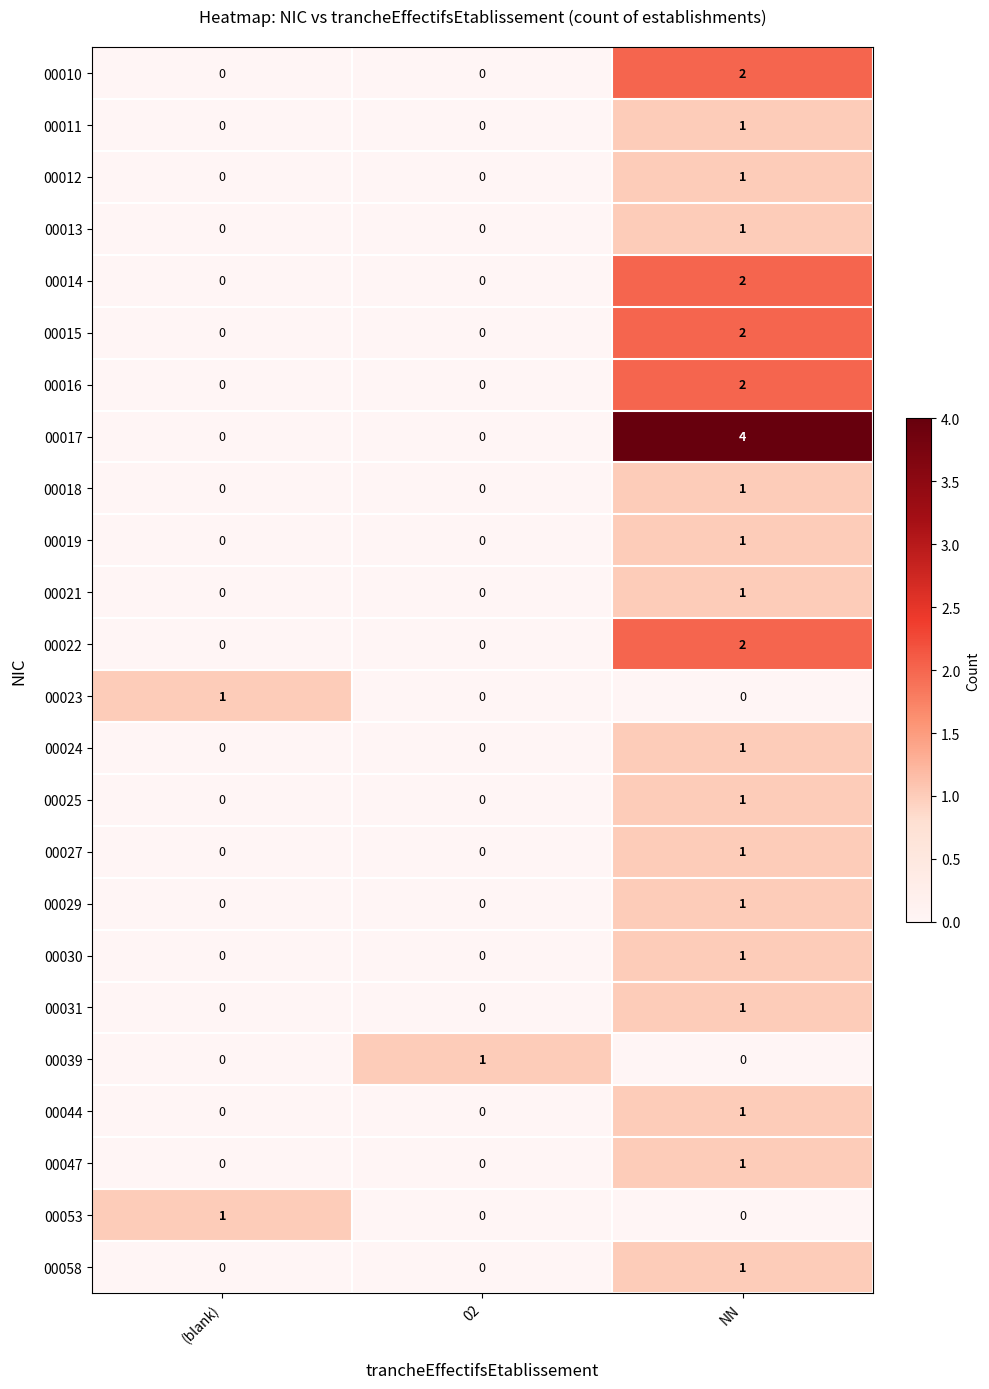

Which series has the largest total across all categories?

00017